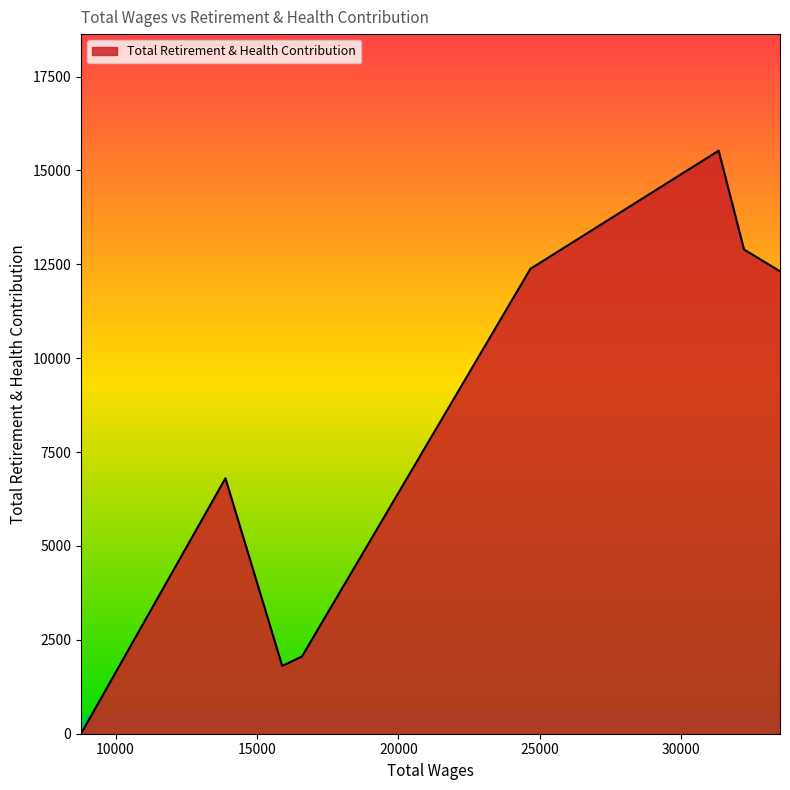

What is the difference between the maximum and second lowest values?

13719